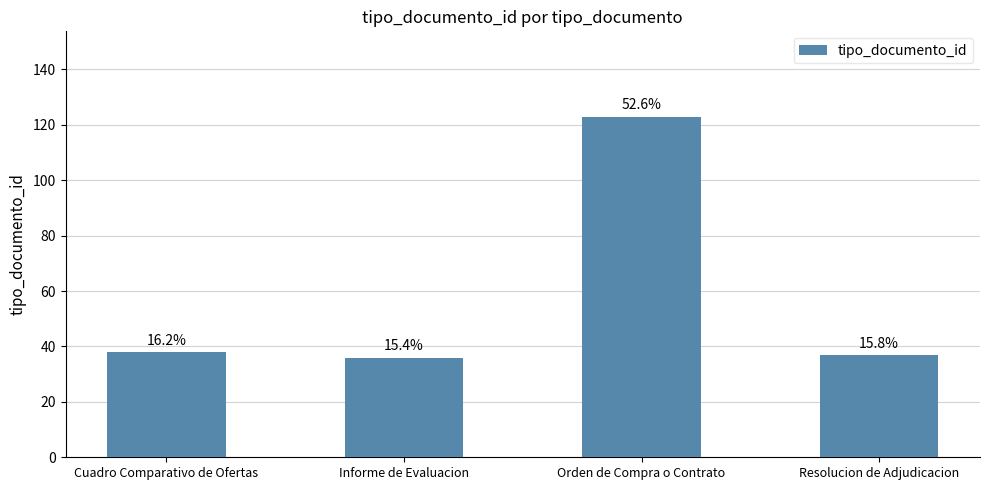

How many bars are there in total?

4